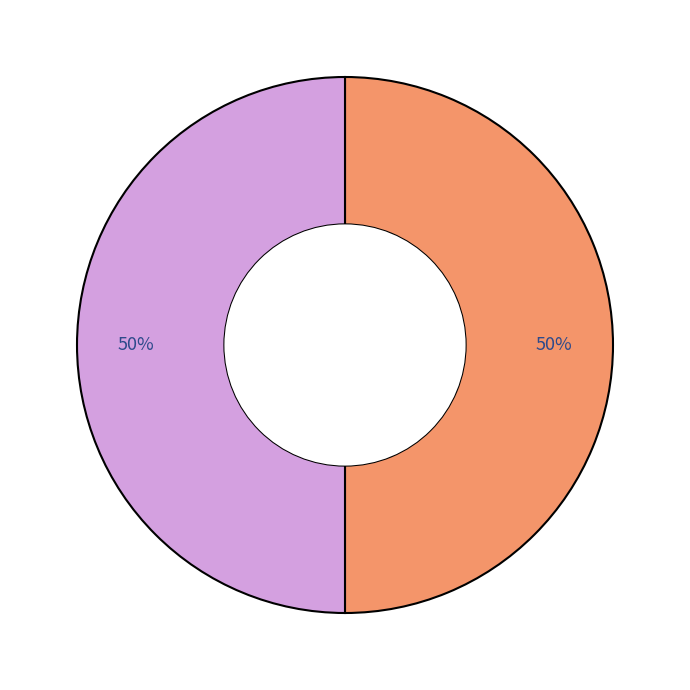

To the nearest percent, what is the average slice percentage?

50%